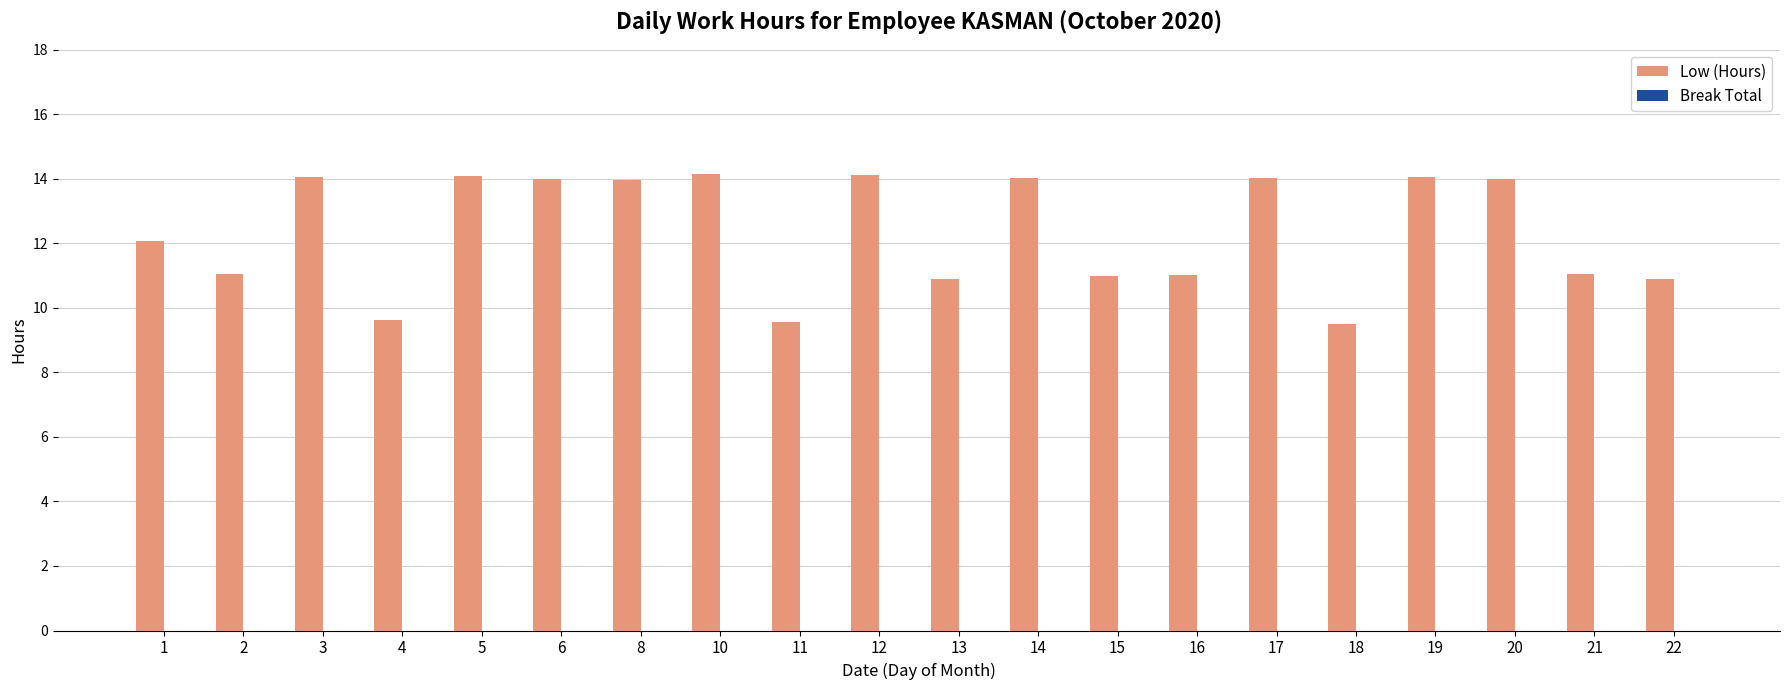

What is the difference between the values at 6 and 22?

3.1